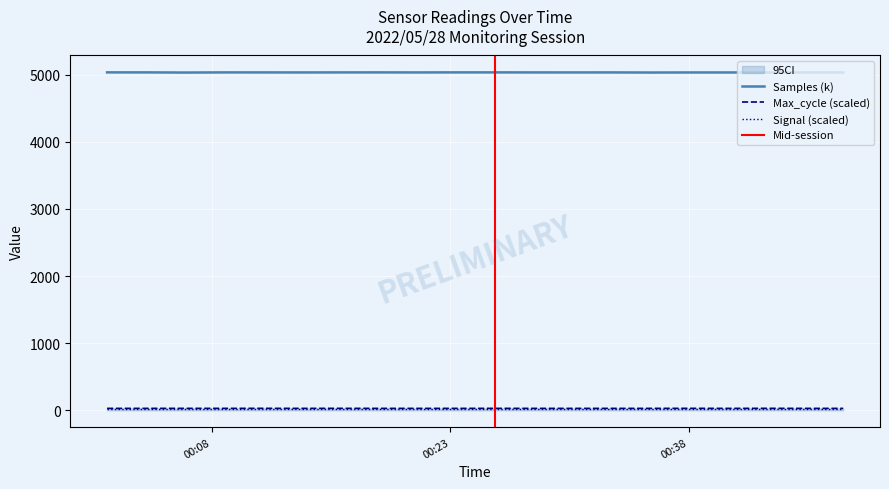

True or false: Samples and Max_cycle cross at least once.

False